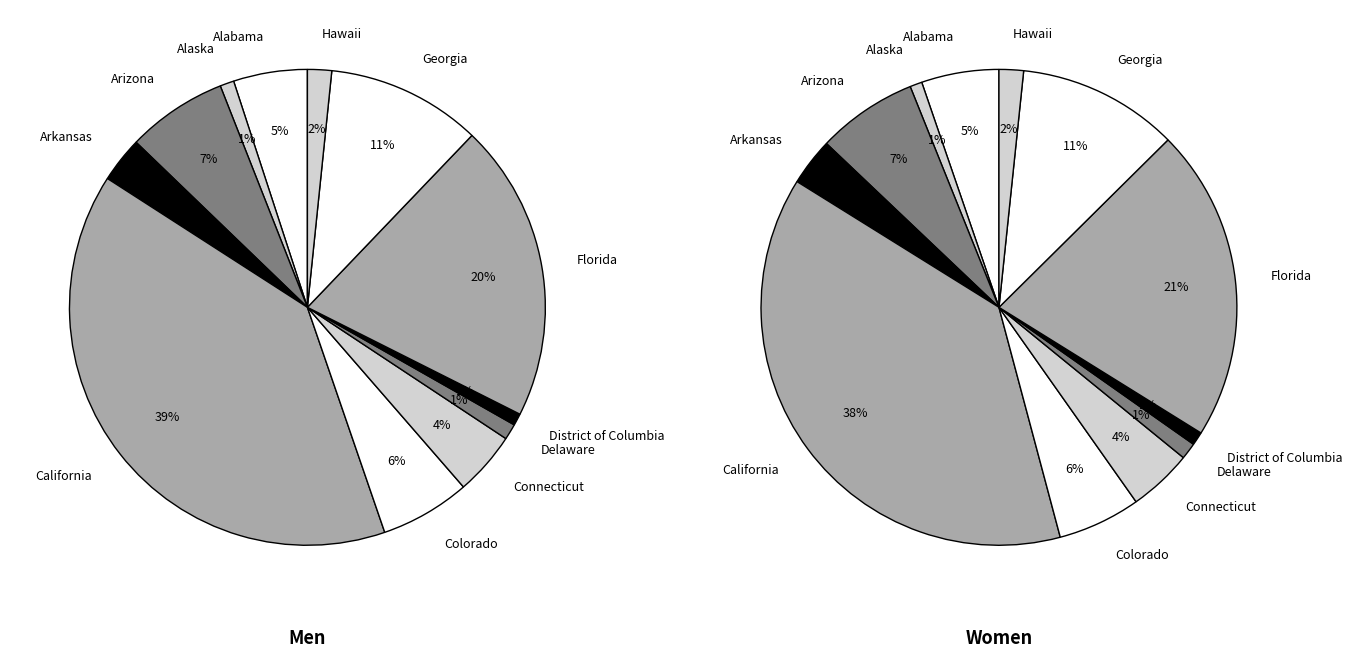

Rank the series by their maximum value, from highest to lowest.

values_men, values_women